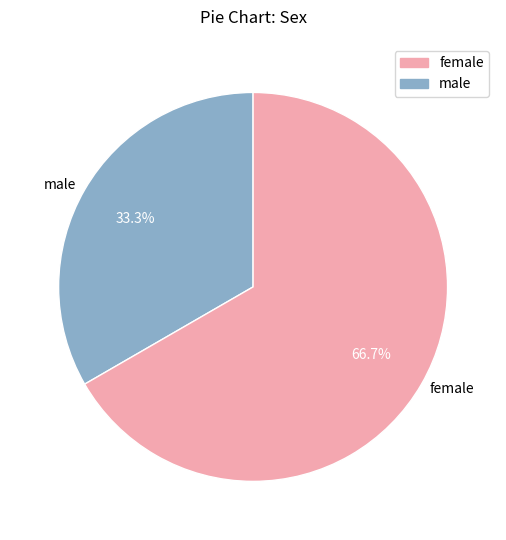

Which slice is the smallest?

male